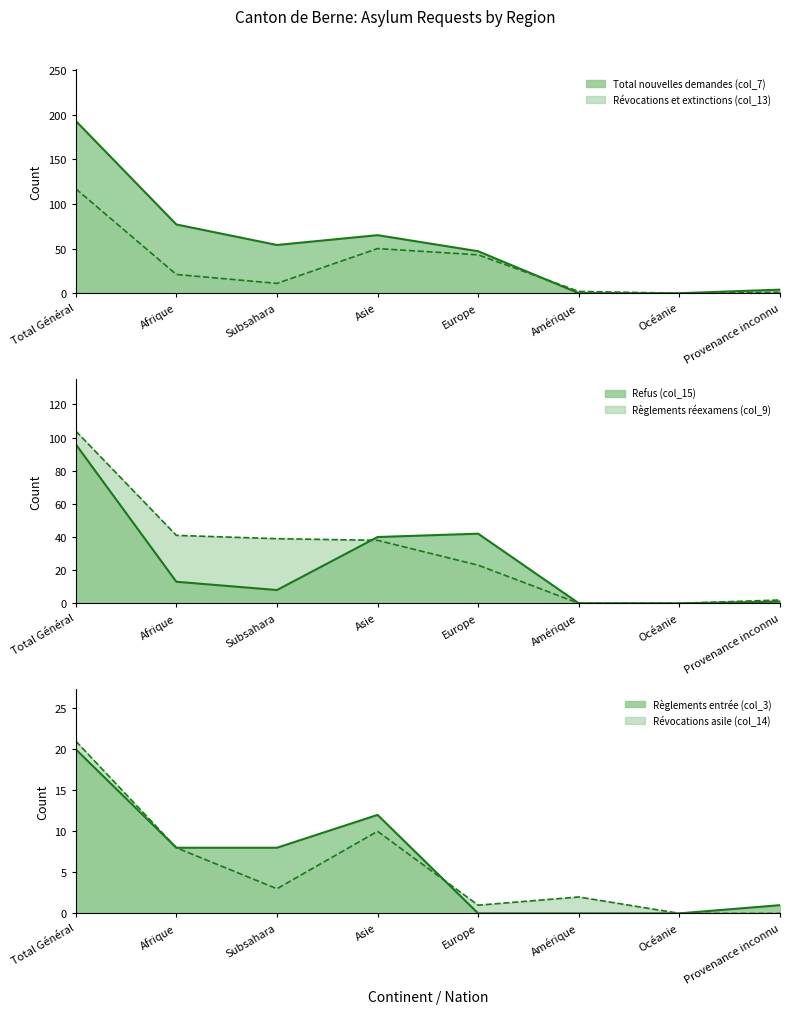

What position from the left is Amérique?

6